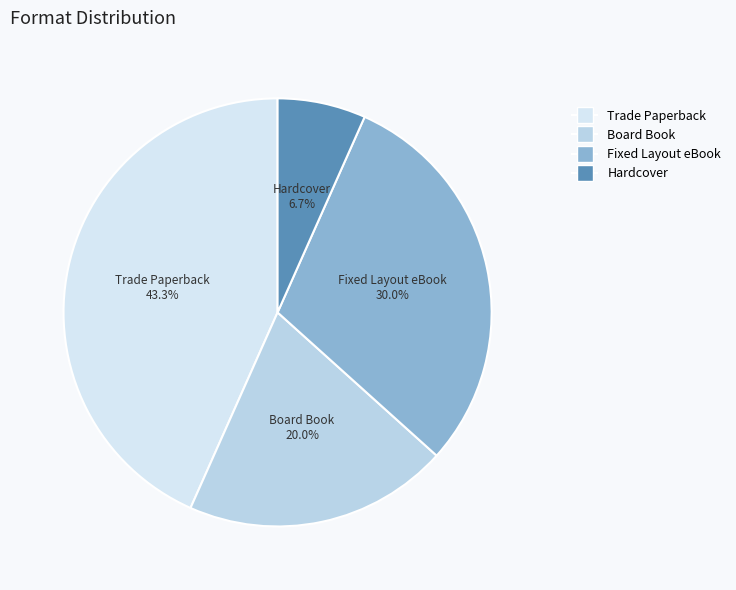

To the nearest percent, what is the average slice percentage?

25%